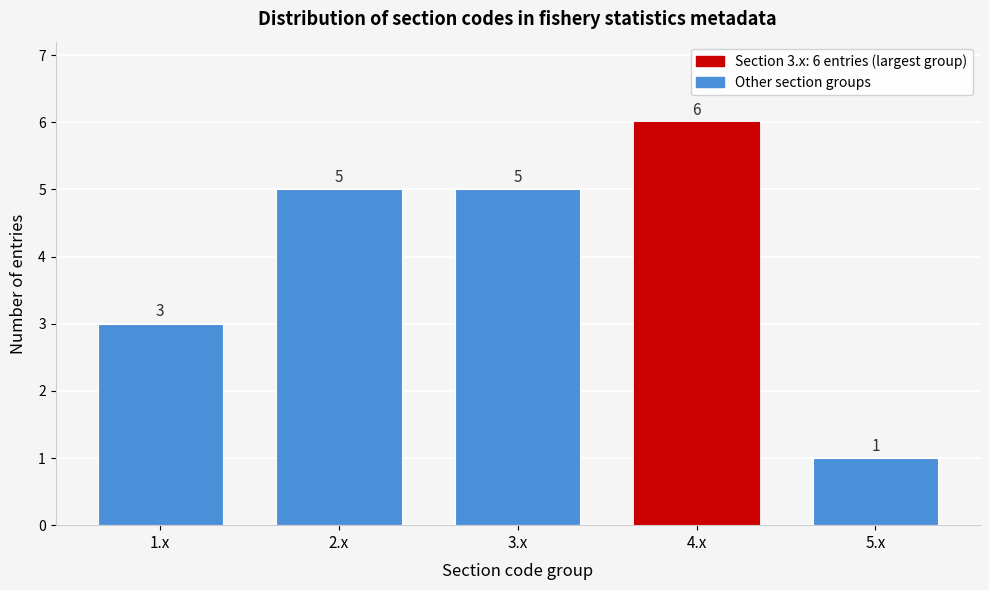

Reading left to right, list all the values displayed in this chart.

1.x=3	2.x=5	3.x=5	4.x=6	5.x=1